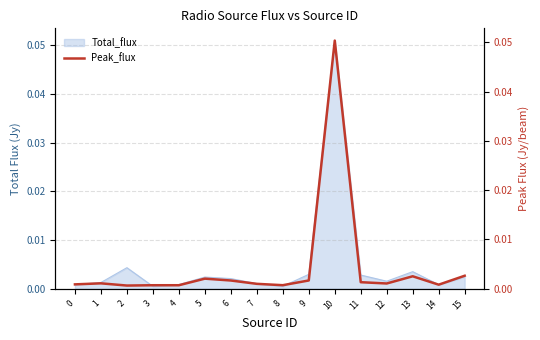

Is it true that the value at 4 is 0.0?

True